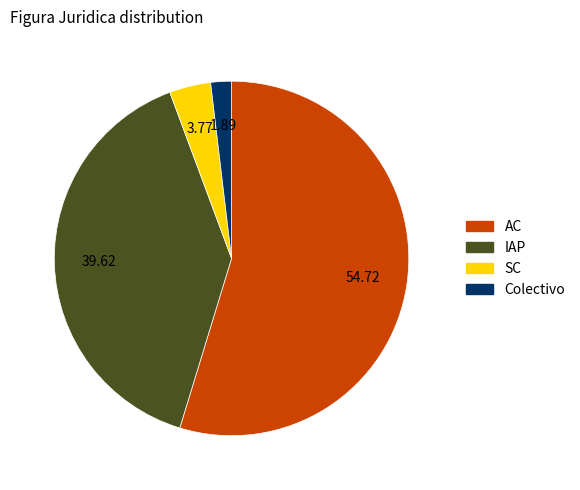

What is the ratio of the value at IAP to the value at AC?

0.7